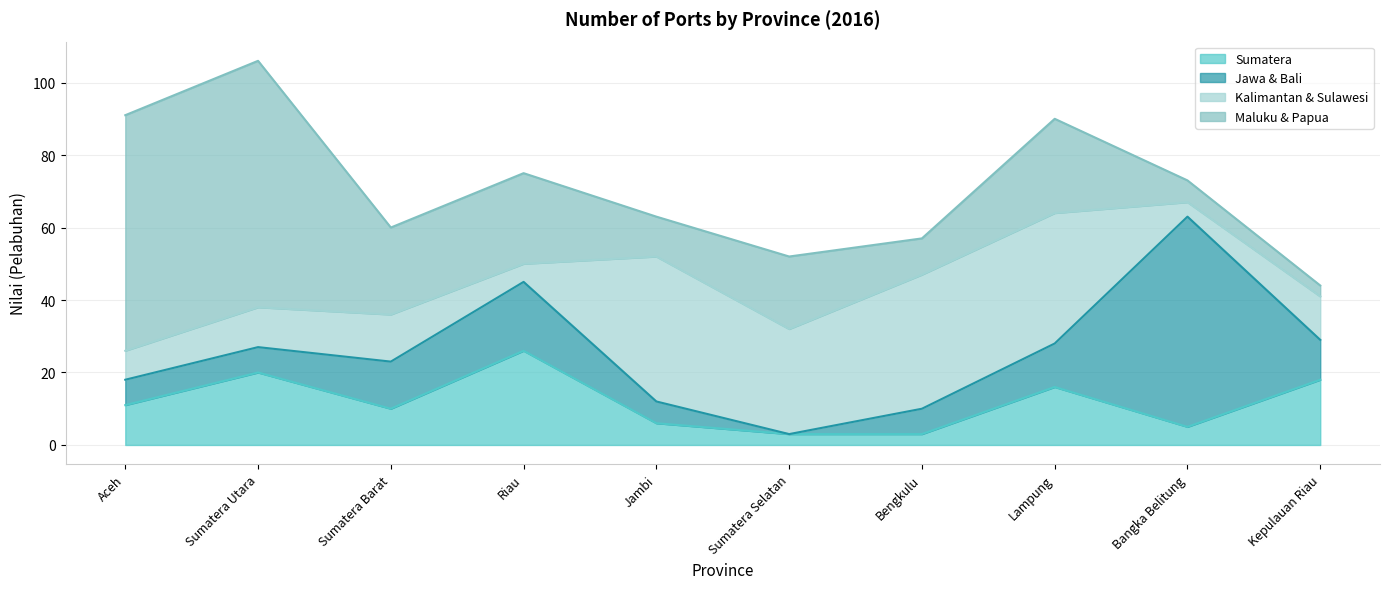

Between which two adjacent categories do Maluku & Papua and Sumatera first intersect?

Sumatera Barat and Riau